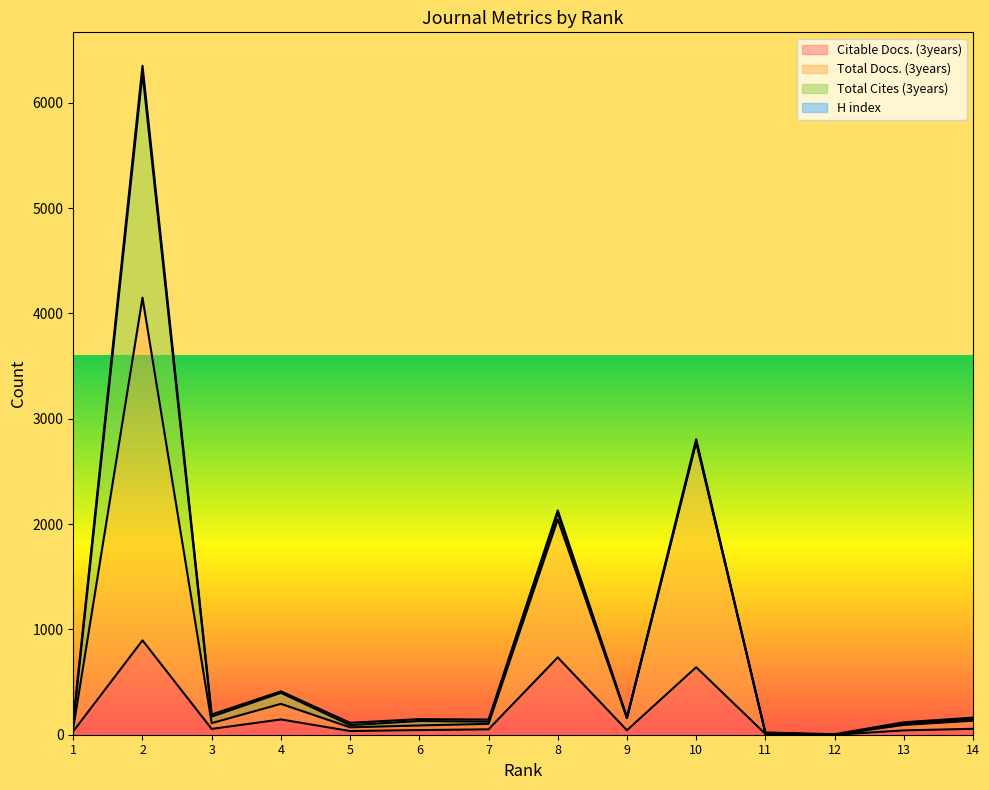

At which category does the chart reach its peak across all series?

2